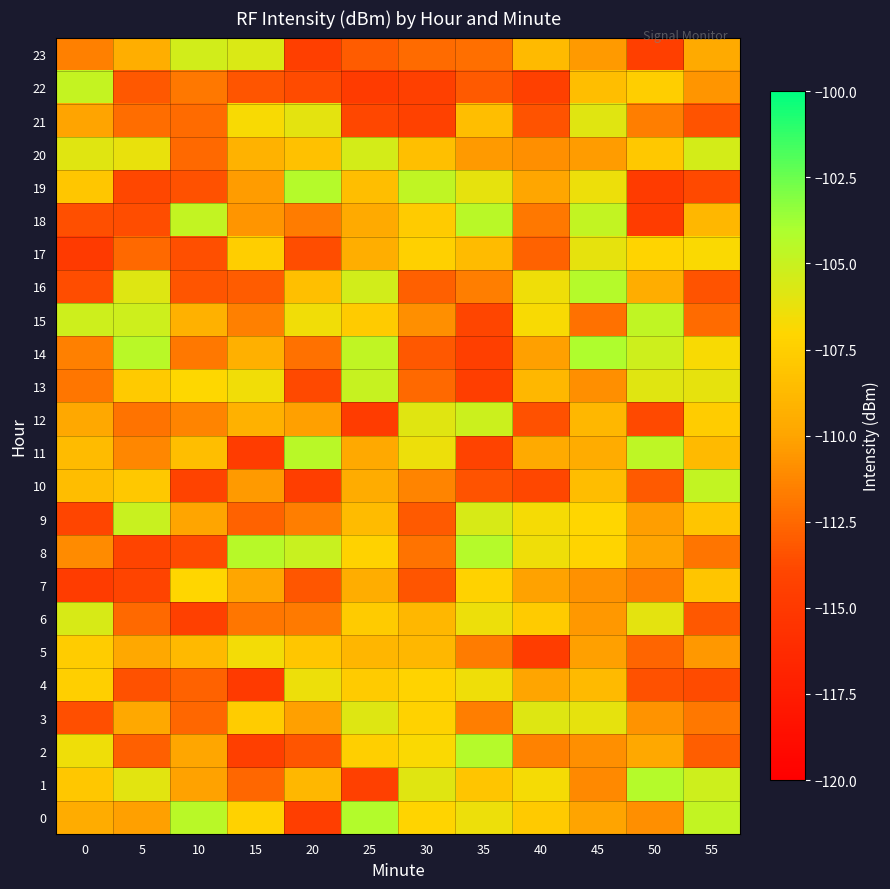

Reading left to right, list all the values displayed in this chart.

0: 0=-109.6	5=-110.2	10=-104.5	15=-107.3	20=-114.6	25=-104.3	30=-107.1	35=-106.4	40=-107.7	45=-110.0	50=-110.9	55=-104.8
1: 0=-107.9	5=-105.9	10=-110.1	15=-112.5	20=-108.9	25=-114.3	30=-105.9	35=-108.1	40=-106.7	45=-111.1	50=-104.3	55=-105.2
2: 0=-106.4	5=-112.9	10=-109.9	15=-114.5	20=-113.3	25=-107.5	30=-106.8	35=-104.4	40=-111.4	45=-110.9	50=-109.8	55=-112.9
3: 0=-113.6	5=-109.8	10=-112.5	15=-107.6	20=-110.2	25=-105.8	30=-107.3	35=-111.6	40=-105.8	45=-106.1	50=-110.7	55=-111.8
4: 0=-107.5	5=-113.5	10=-112.8	15=-114.9	20=-106.3	25=-107.7	30=-107.2	35=-106.4	40=-110.0	45=-108.7	50=-113.5	55=-113.7
5: 0=-107.6	5=-109.8	10=-108.8	15=-106.6	20=-108.0	25=-108.9	30=-108.8	35=-111.7	40=-114.7	45=-110.2	50=-112.6	55=-110.5
6: 0=-105.6	5=-112.4	10=-114.4	15=-111.9	20=-111.8	25=-107.7	30=-108.9	35=-106.4	40=-107.7	45=-110.5	50=-106.0	55=-113.2
7: 0=-114.8	5=-114.0	10=-107.1	15=-109.9	20=-113.2	25=-109.5	30=-113.3	35=-107.3	40=-110.1	45=-110.8	50=-111.7	55=-108.1
8: 0=-111.0	5=-114.0	10=-113.7	15=-104.4	20=-105.0	25=-107.3	30=-112.1	35=-104.3	40=-106.4	45=-107.1	50=-110.1	55=-112.0
9: 0=-113.9	5=-105.1	10=-110.0	15=-112.8	20=-111.6	25=-108.6	30=-113.1	35=-105.6	40=-106.7	45=-107.1	50=-110.2	55=-108.1
10: 0=-108.6	5=-107.9	10=-114.1	15=-110.4	20=-114.5	25=-109.6	30=-111.4	35=-113.4	40=-113.9	45=-108.5	50=-113.1	55=-104.8
11: 0=-108.6	5=-111.2	10=-108.5	15=-114.7	20=-104.5	25=-109.7	30=-106.4	35=-114.1	40=-109.6	45=-109.6	50=-104.7	55=-108.7
12: 0=-109.8	5=-112.1	10=-111.4	15=-109.3	20=-110.2	25=-114.8	30=-105.9	35=-105.1	40=-113.5	45=-108.9	50=-113.8	55=-107.6
13: 0=-111.9	5=-107.7	10=-107.0	15=-106.5	20=-113.8	25=-104.9	30=-112.5	35=-114.6	40=-108.9	45=-110.9	50=-105.9	55=-106.1
14: 0=-111.5	5=-104.5	10=-111.8	15=-109.3	20=-112.2	25=-104.7	30=-113.2	35=-114.5	40=-110.2	45=-104.1	50=-105.2	55=-106.8
15: 0=-105.2	5=-105.2	10=-109.3	15=-111.5	20=-106.5	25=-107.7	30=-110.9	35=-114.0	40=-106.8	45=-112.1	50=-104.7	55=-112.3
16: 0=-113.6	5=-105.9	10=-113.3	15=-113.0	20=-108.4	25=-105.4	30=-112.8	35=-111.6	40=-106.4	45=-104.3	50=-109.5	55=-113.4
17: 0=-114.8	5=-112.5	10=-113.5	15=-107.5	20=-113.7	25=-109.4	30=-107.4	35=-108.6	40=-112.8	45=-106.2	50=-107.1	55=-106.9
18: 0=-113.6	5=-113.6	10=-104.8	15=-110.6	20=-111.7	25=-109.6	30=-107.7	35=-104.5	40=-111.8	45=-104.8	50=-114.7	55=-108.9
19: 0=-108.0	5=-113.8	10=-113.5	15=-110.4	20=-104.4	25=-108.4	30=-104.7	35=-106.2	40=-109.9	45=-106.4	50=-114.8	55=-113.8
20: 0=-105.9	5=-106.2	10=-112.4	15=-109.2	20=-108.3	25=-105.5	30=-108.4	35=-110.5	40=-110.9	45=-110.3	50=-107.8	55=-105.5
21: 0=-110.0	5=-112.3	10=-112.4	15=-106.8	20=-106.0	25=-113.8	30=-114.3	35=-108.5	40=-113.4	45=-105.9	50=-111.6	55=-113.4
22: 0=-104.9	5=-113.2	10=-111.9	15=-113.3	20=-113.7	25=-114.8	30=-114.4	35=-113.1	40=-114.4	45=-108.5	50=-107.5	55=-110.7
23: 0=-111.5	5=-109.5	10=-105.4	15=-105.6	20=-114.5	25=-113.0	30=-112.4	35=-112.3	40=-108.7	45=-110.4	50=-114.5	55=-109.7